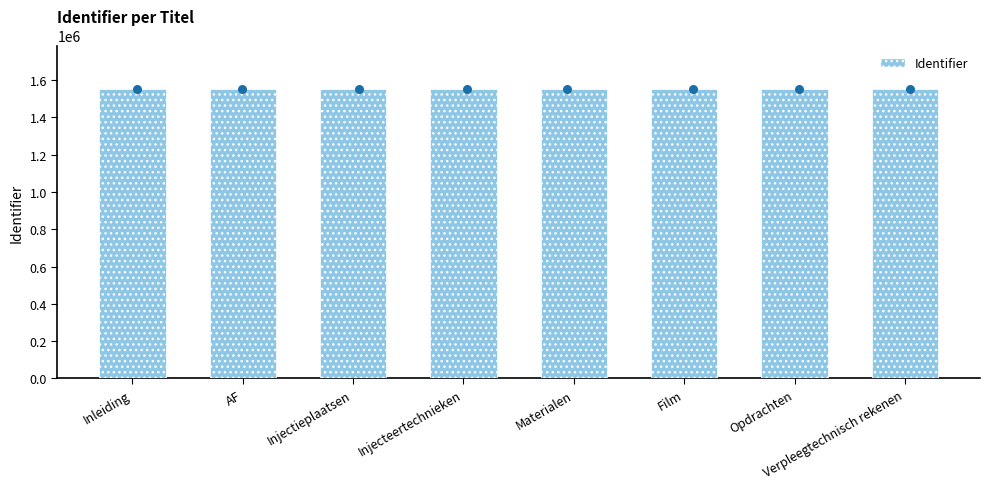

What is the ratio of the value at Inleiding to the value at Opdrachten?

1.0